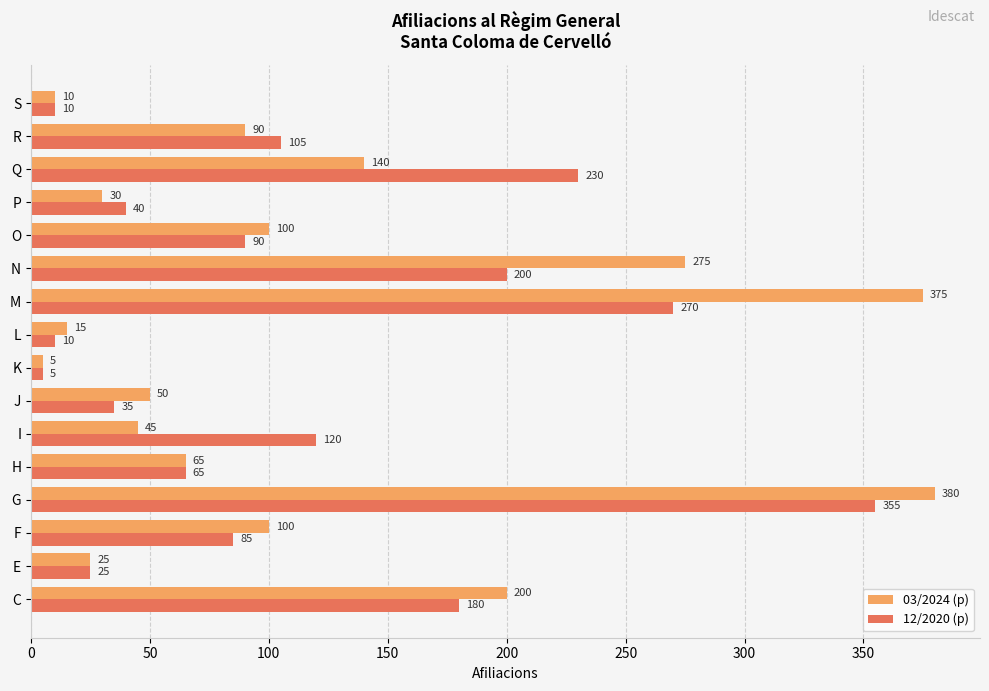

What is the maximum value shown in the chart?

380